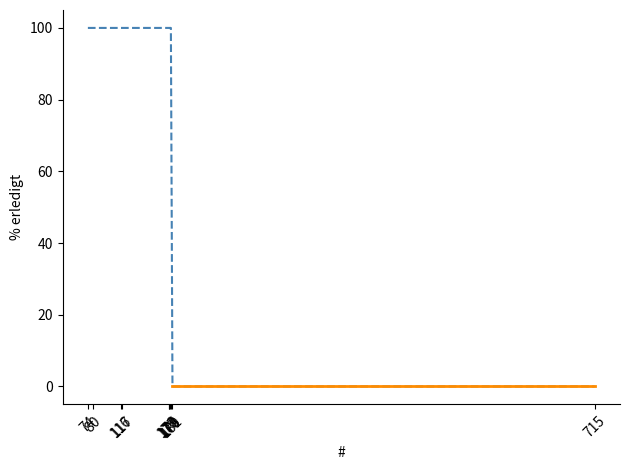

List the labels in order of value, largest first.

74, 80, 116, 117, 176, 177, 178, 179, 181, 715